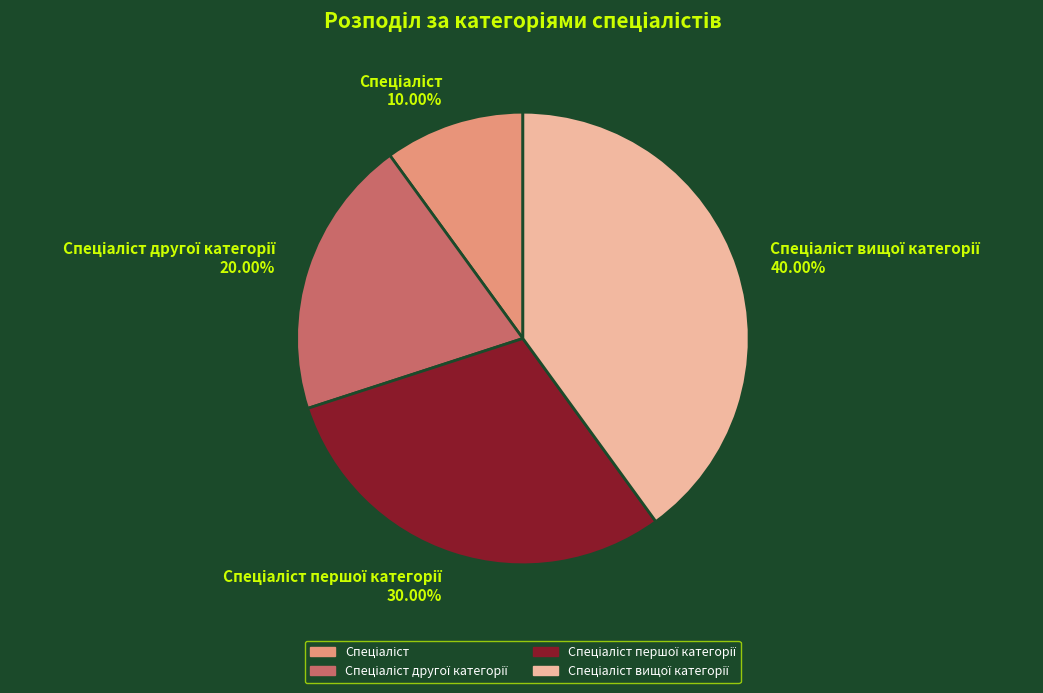

Does any single category account for the majority?

No